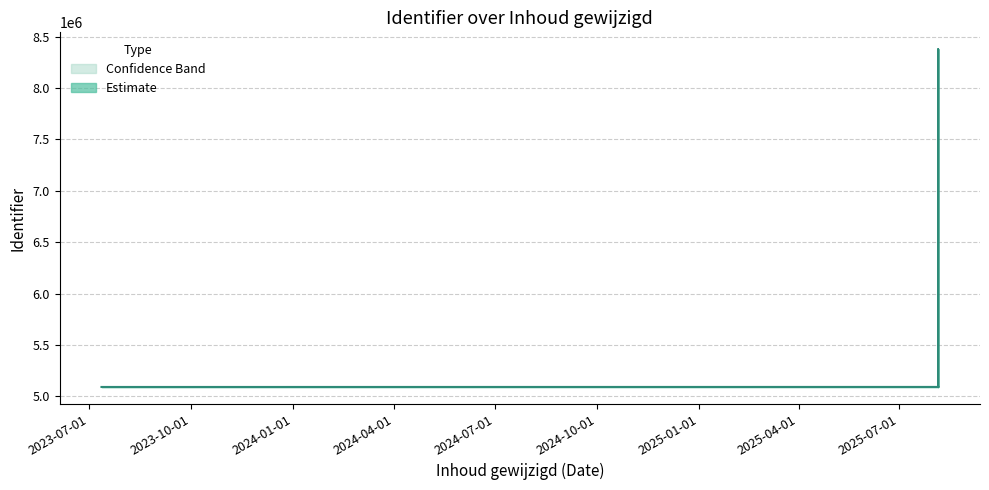

True or false: Identifier has a value of 3164223 at 2023-07-12.

False